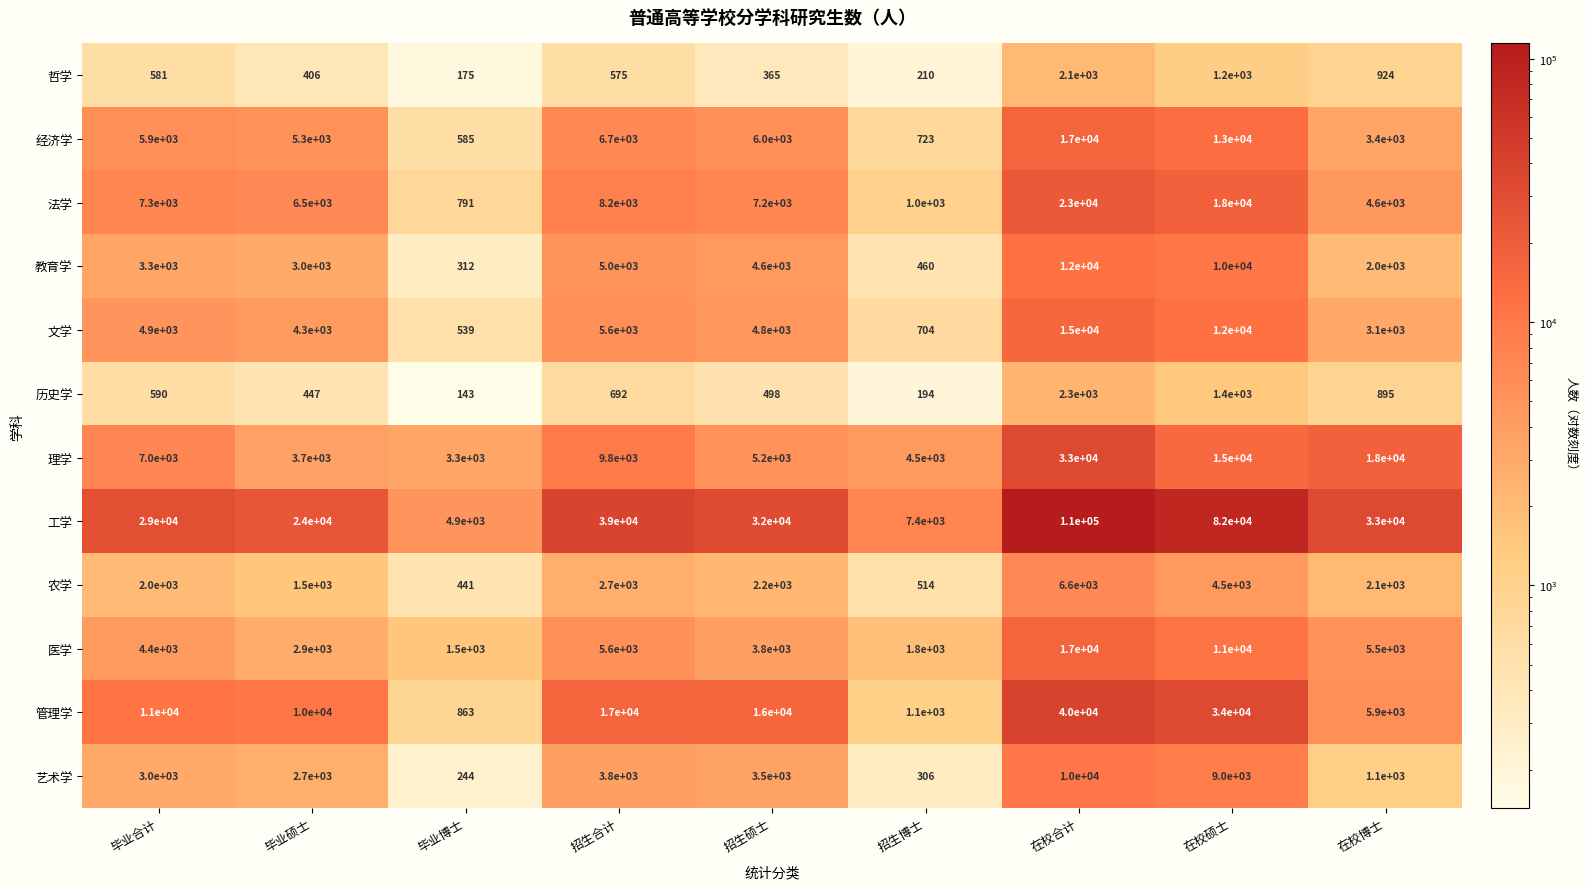

Is it true that 教育学 equals 8348 at 招生合计?

False